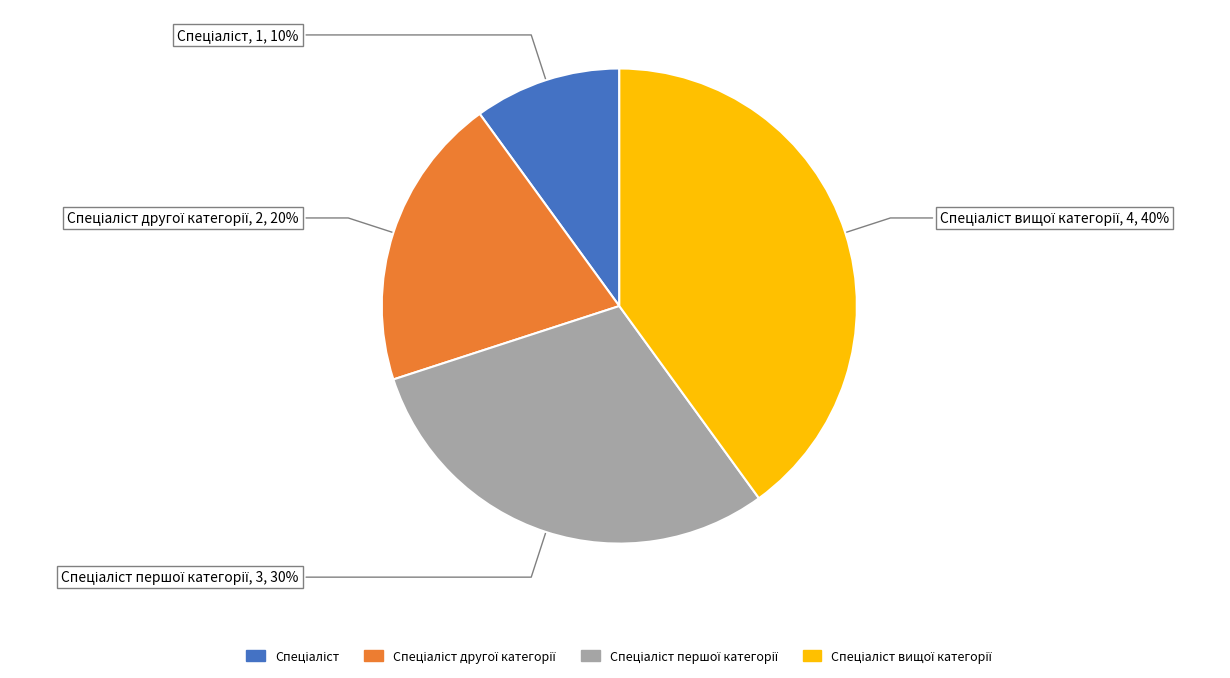

To the nearest percent, what is the average slice percentage?

25%